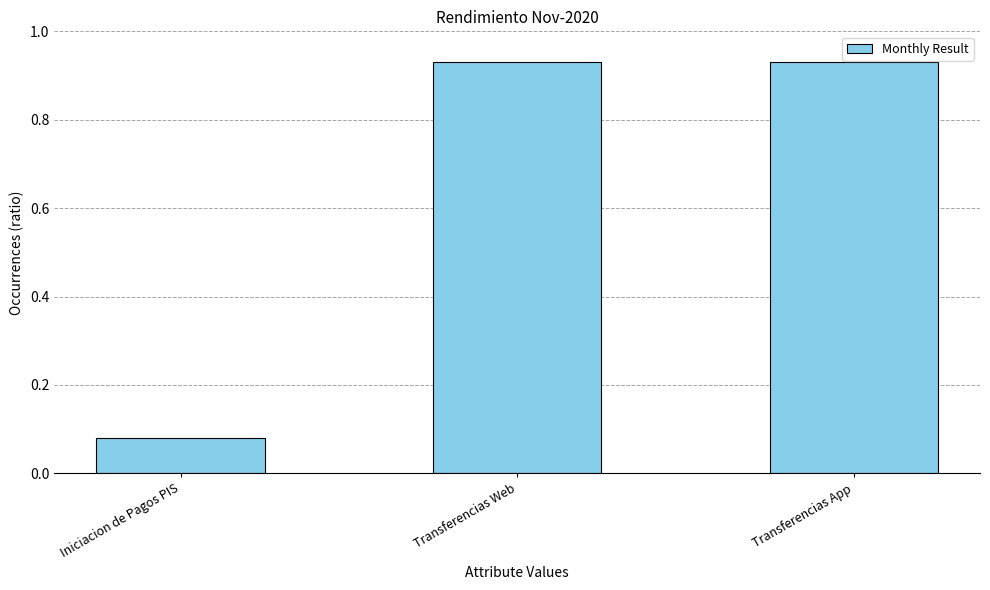

What position from the right is Transferencias Web?

2